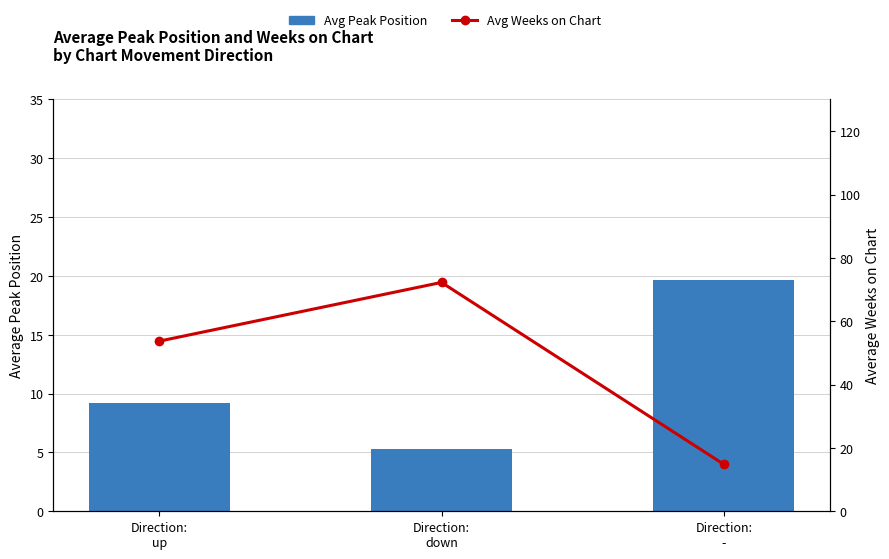

What position from the left is Direction:
up?

1